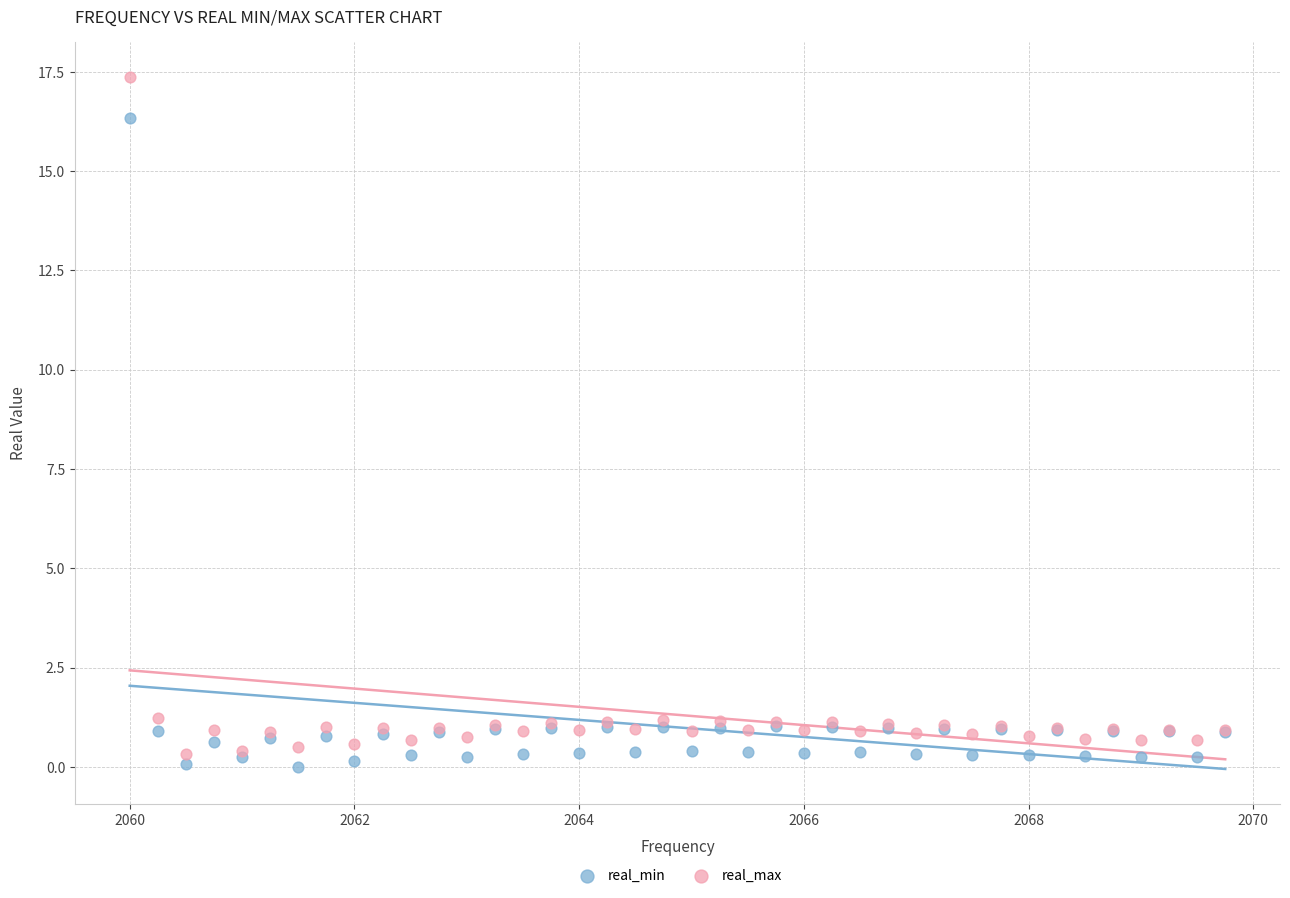

Which series contains the highest Y value?

real_max